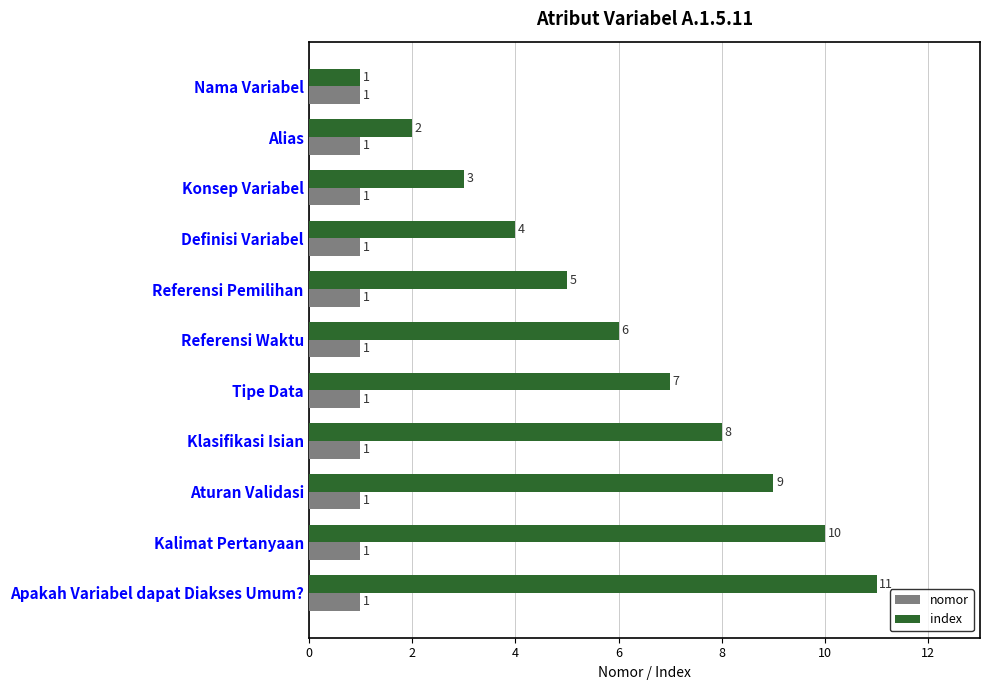

Is the value of index at Klasifikasi Isian greater than the value of nomor at Tipe Data?

Yes